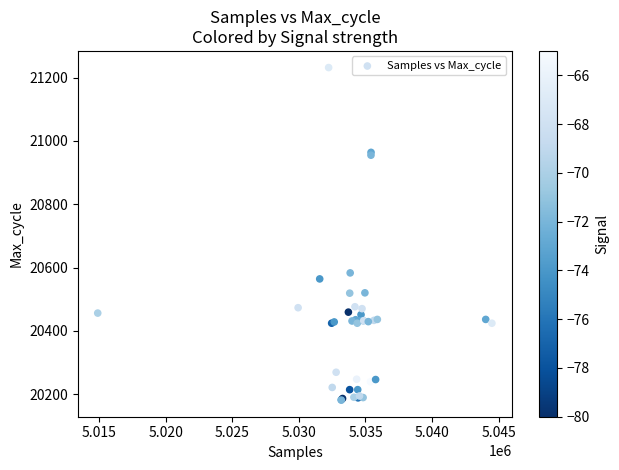

What Y value in the scatter plot is closest to 20706?

20583